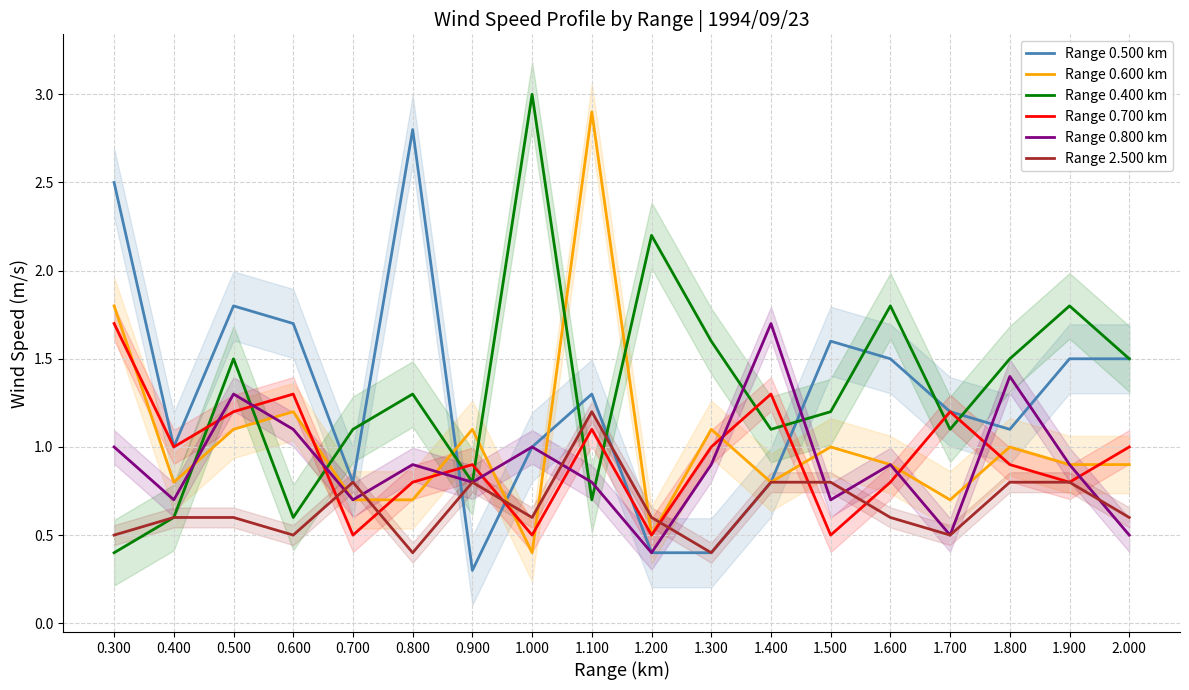

Is the value of Range 2.500 km at 1.000 greater than the value of Range 0.600 km at 1.900?

No